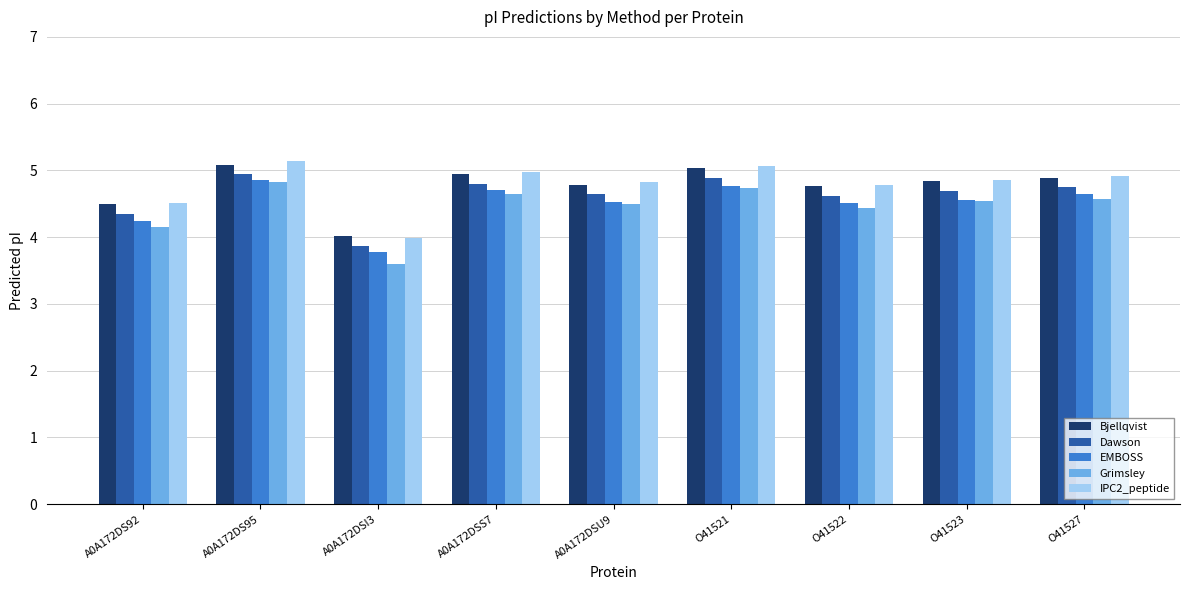

How many data points does each series have?

9